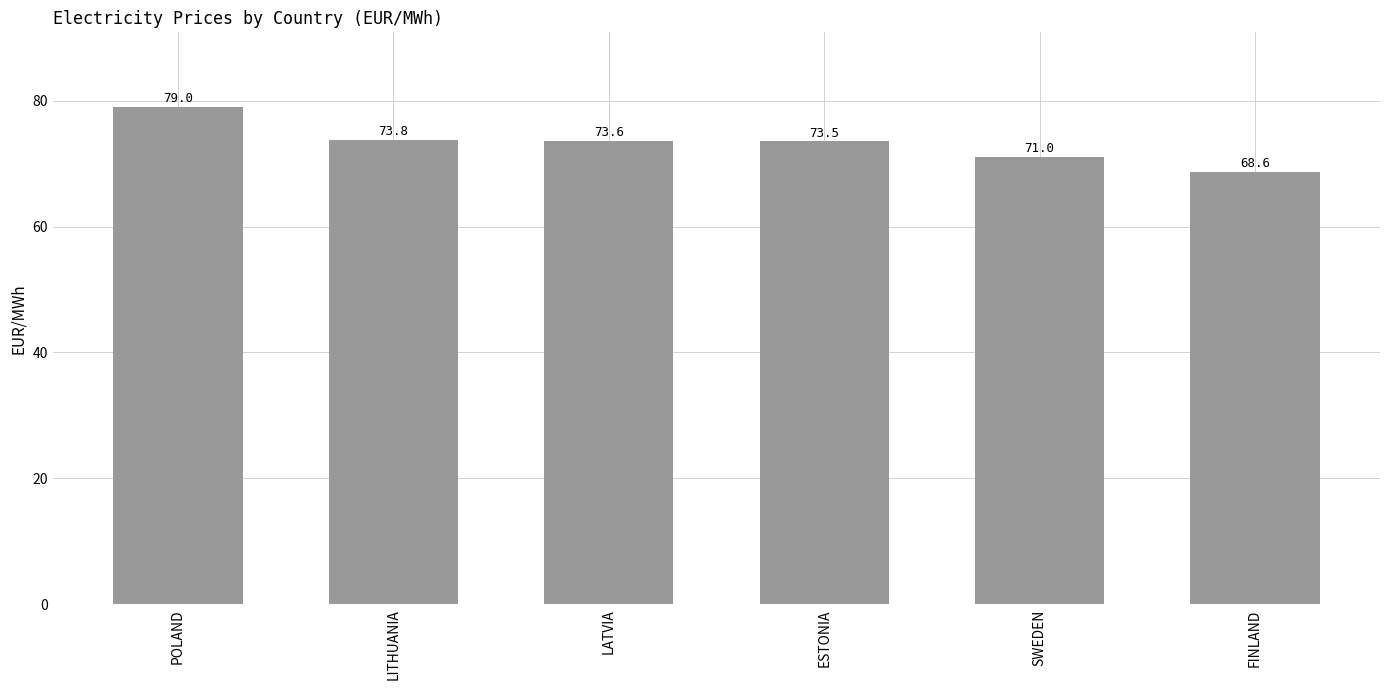

What position from the right is ESTONIA?

3